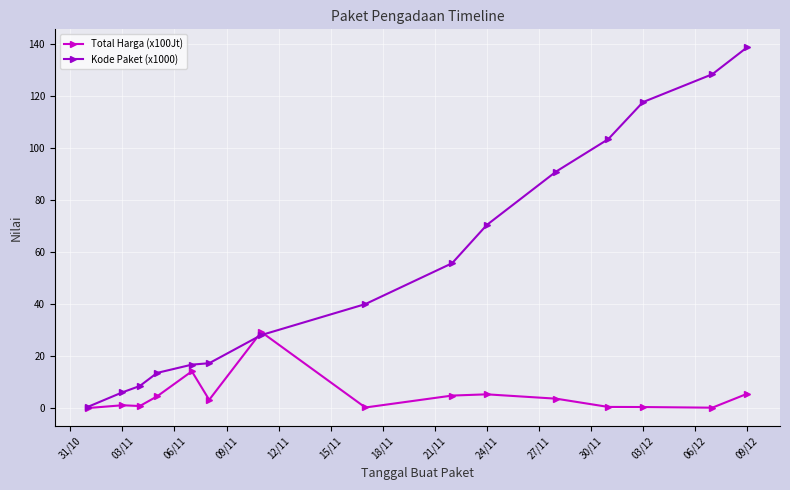

What is the value of the Total Harga (x100Jt) point at the 15th from the left?

5.6